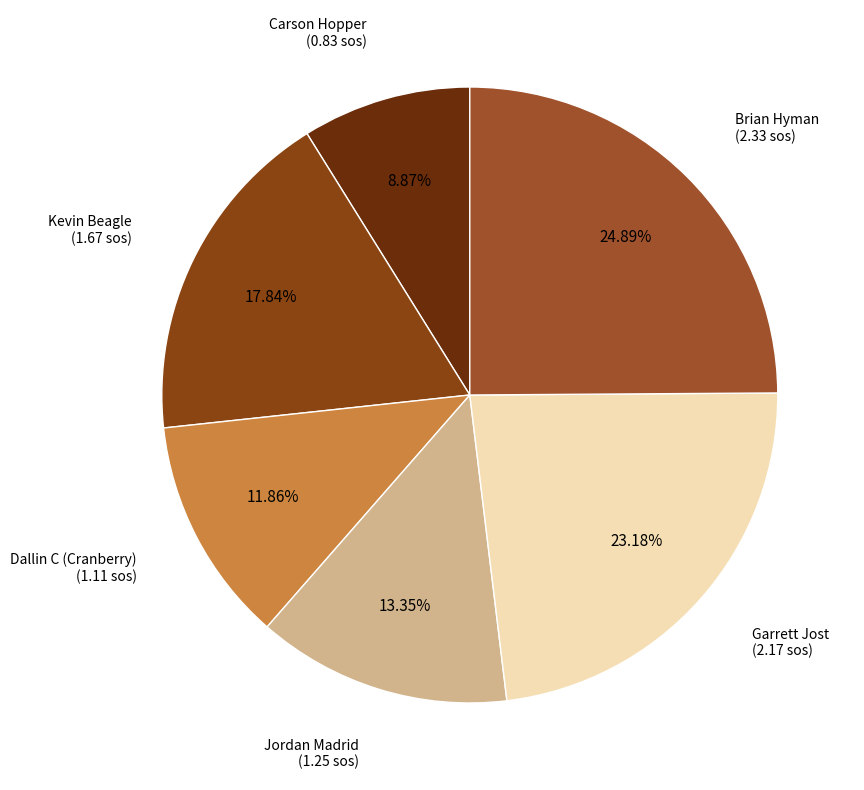

What percentage is the Garrett Jost slice, to the nearest percent?

23%